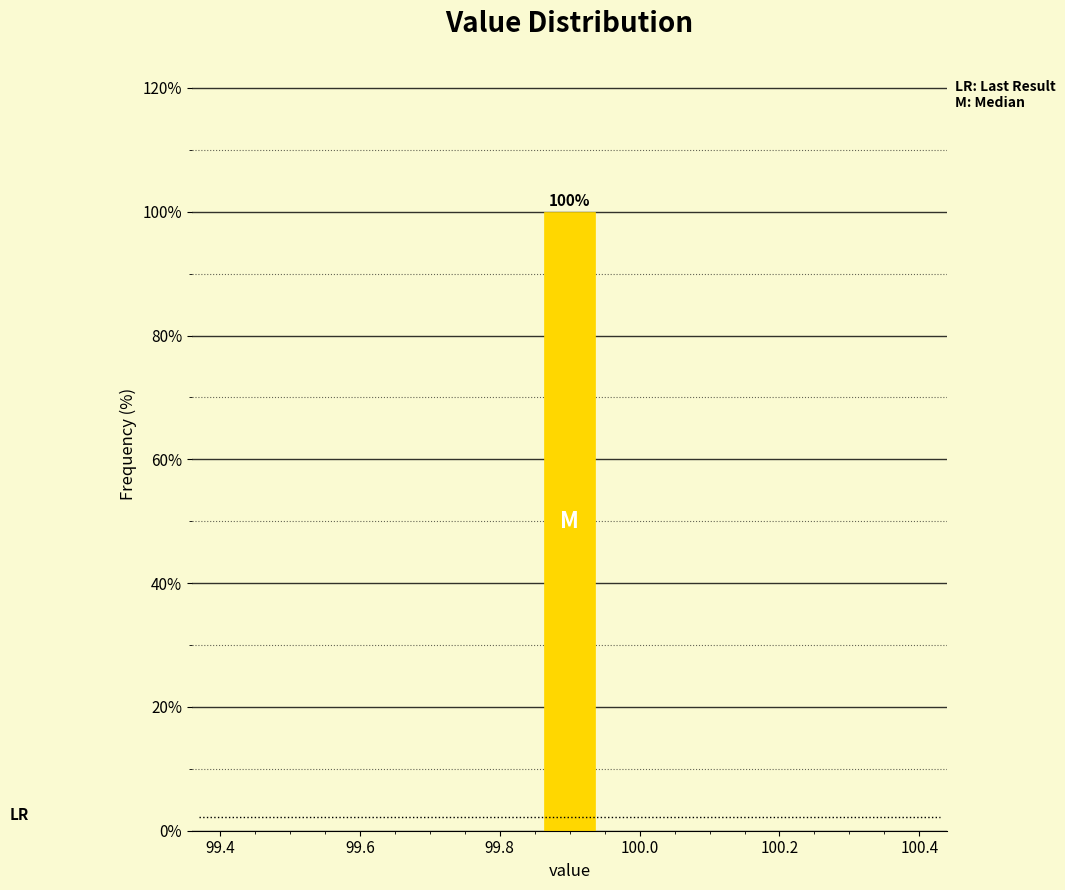

Which range on the x-axis has the tallest bar?

99.86 to 99.94